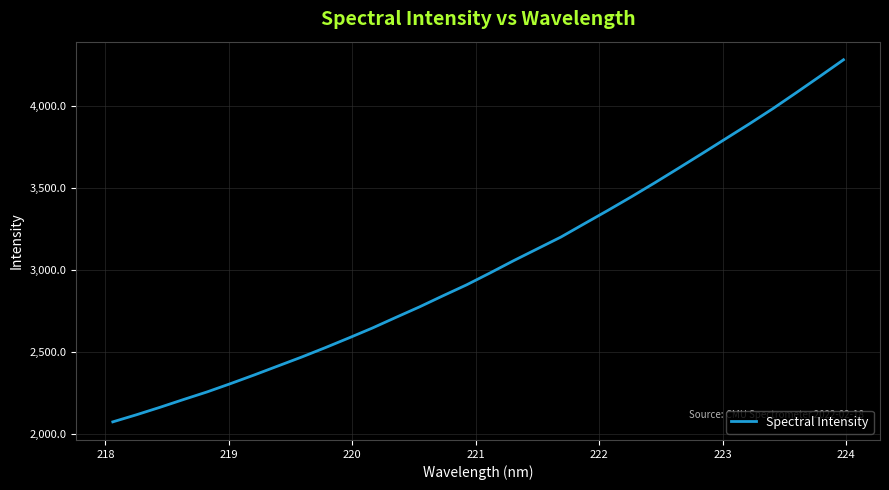

Reading left to right, extract all data points from this chart.

2072.2	2115.5	2161.1	2208.8	2255.3	2306.2	2359.0	2413.4	2467.7	2525.0	2584.3	2645.0	2710.1	2774.2	2842.3	2909.0	2981.9	3056.9	3128.8	3200.7	3282.5	3363.9	3447.3	3533.3	3621.7	3711.0	3801.5	3891.8	3984.9	4082.9	4182.4	4283.4